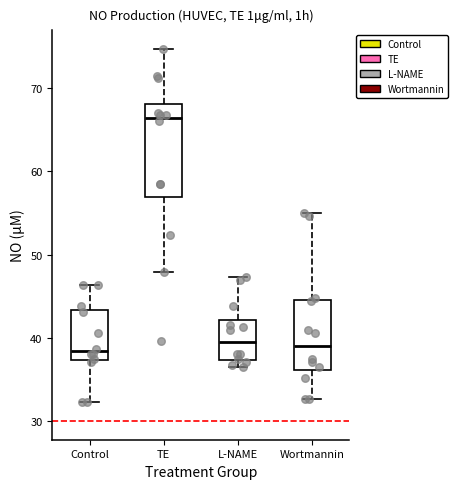

Where does the lower whisker of the box for TE end on the y-axis? The values are not printed on the chart, so give them approximately, as read against the axis.

48